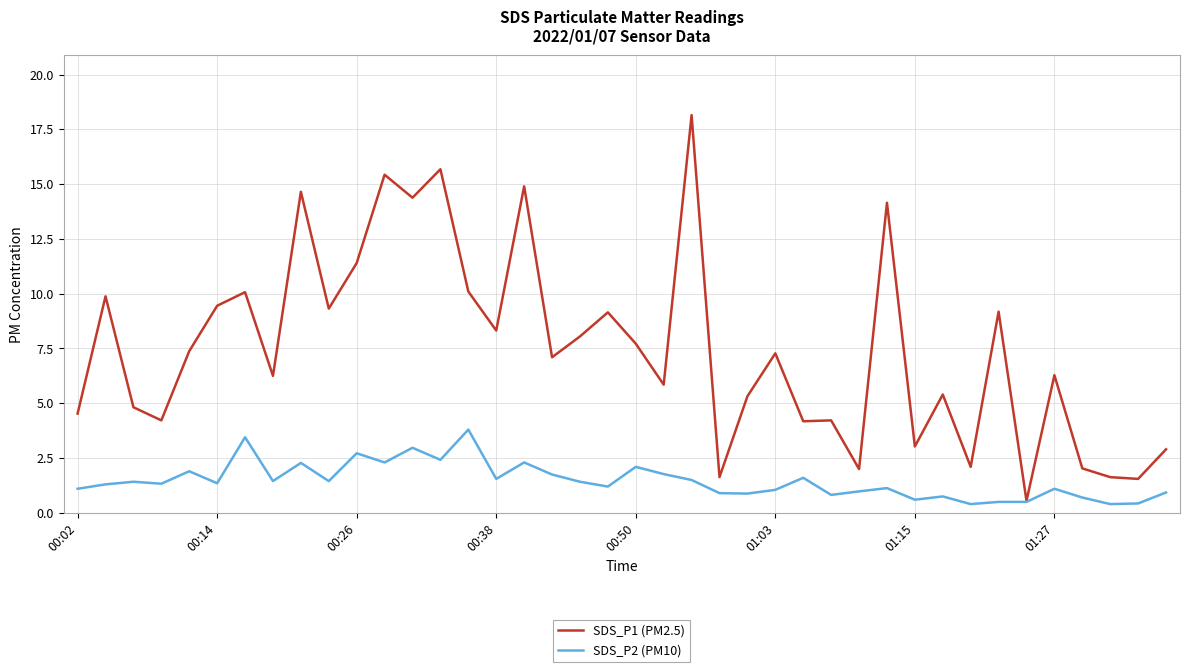

What are all the series names shown in the legend?

SDS_P1 (PM2.5), SDS_P2 (PM10)